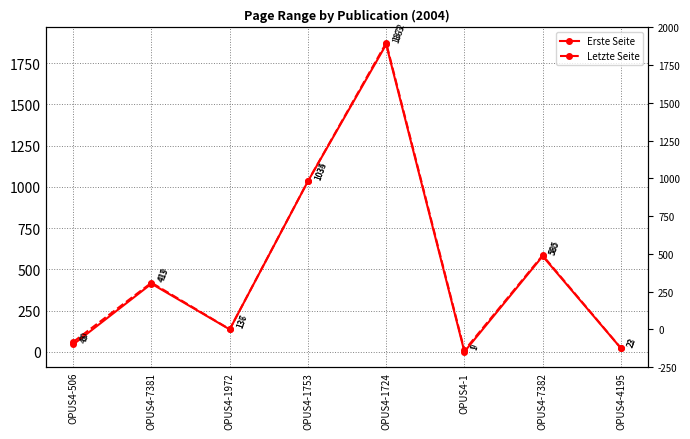

What is the label of the 6th point from the right?

OPUS4-1972